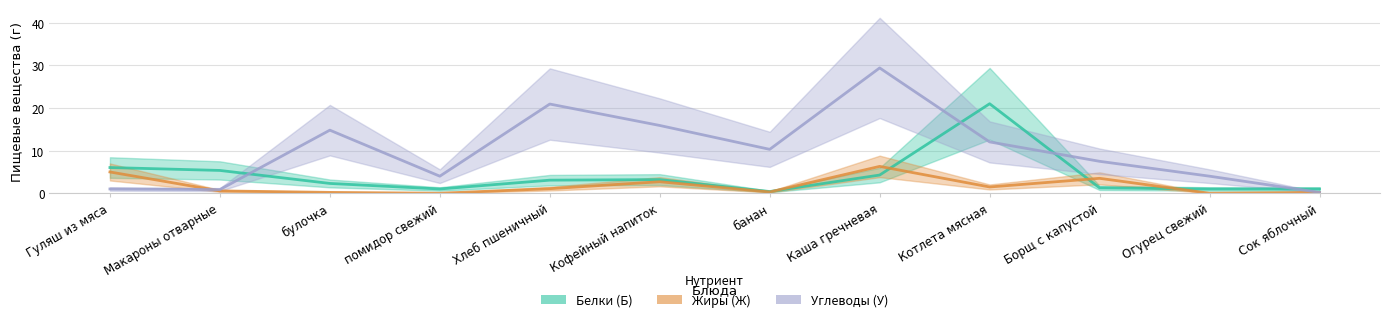

How many interior local valleys does the Белки (Б) series have?

2